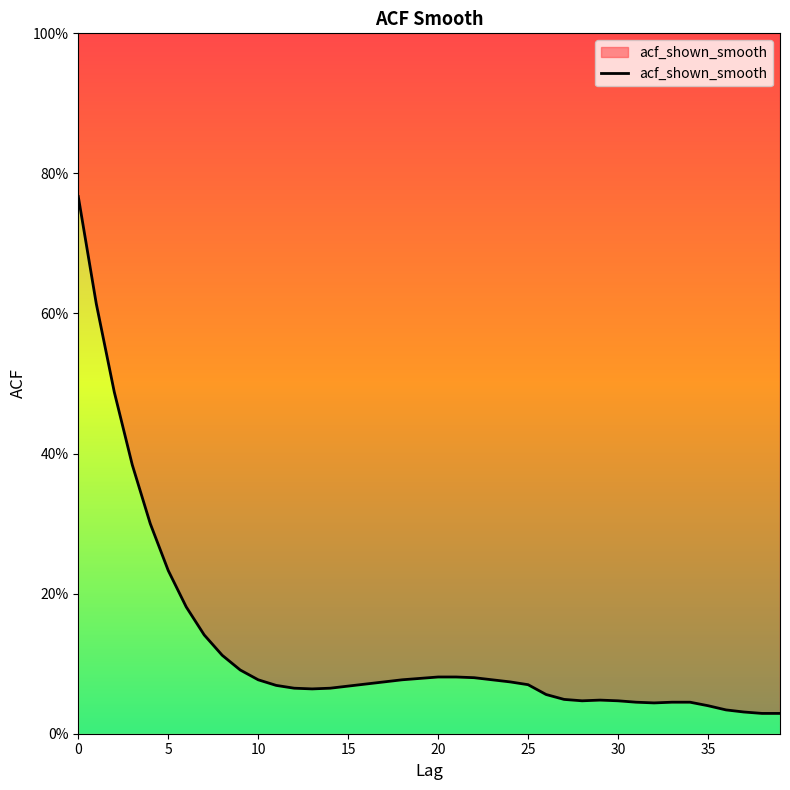

How many lines are shown in the chart?

1